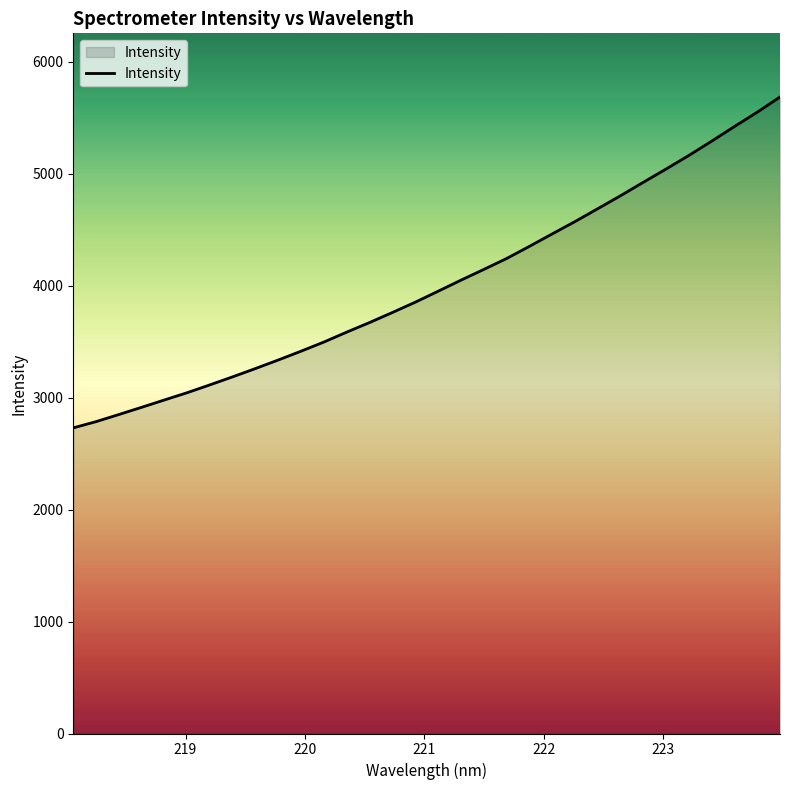

What is the difference between the maximum and minimum values?

2954.7